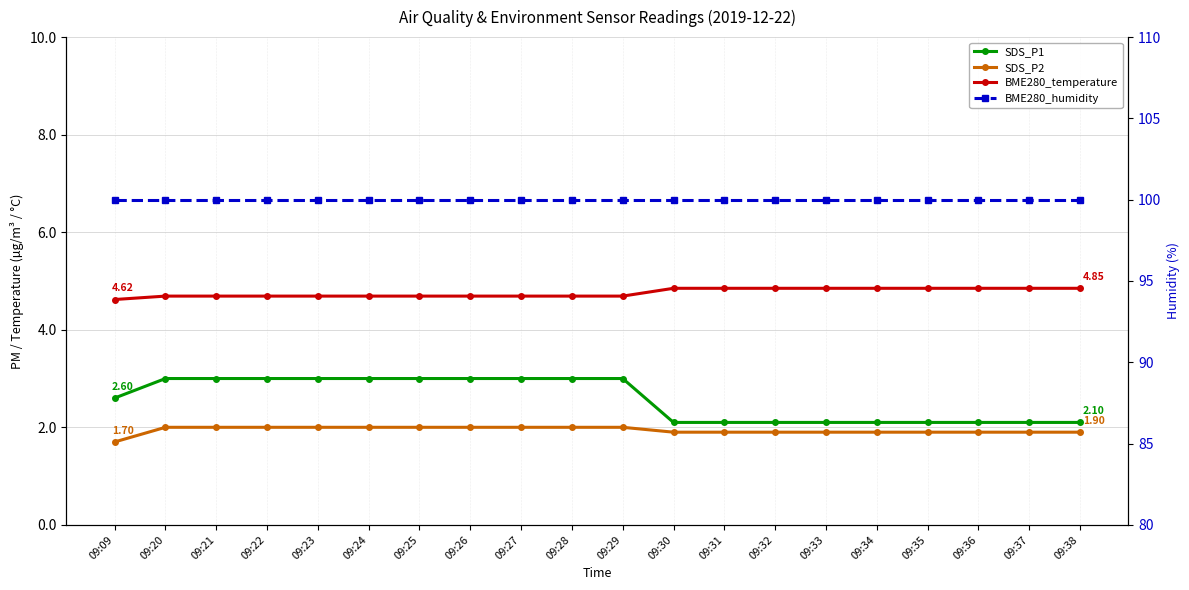

What is the value of the SDS_P2 point at the 11th from the left?

2.0